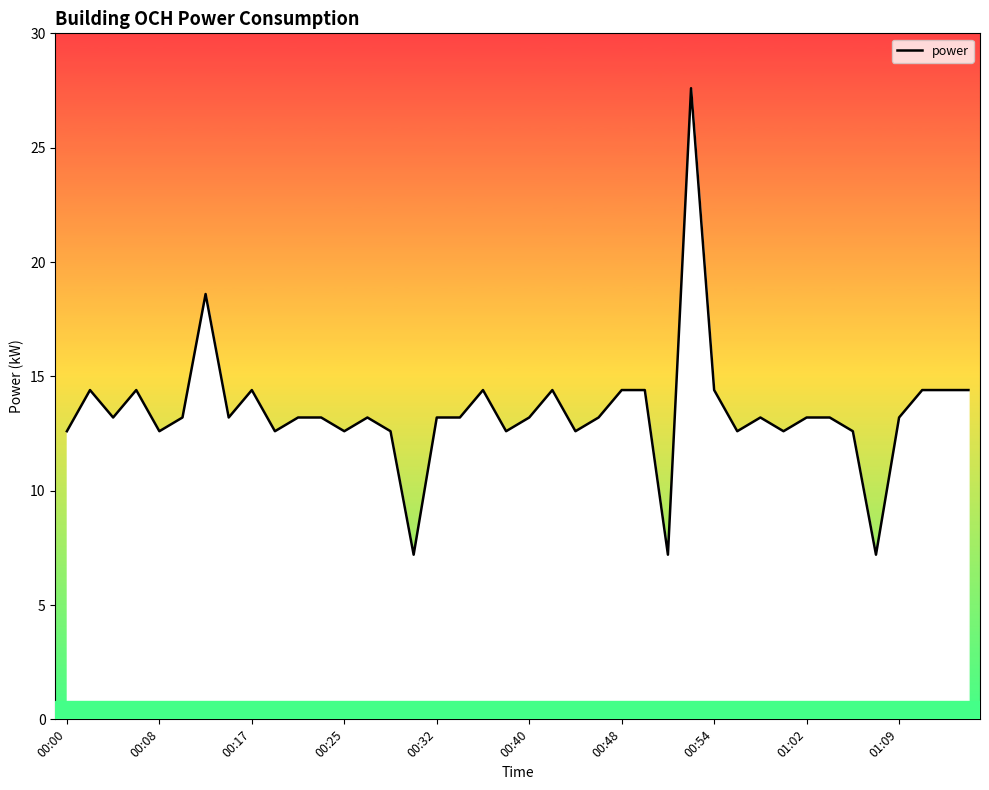

What is the difference between the maximum and minimum values?

20.4